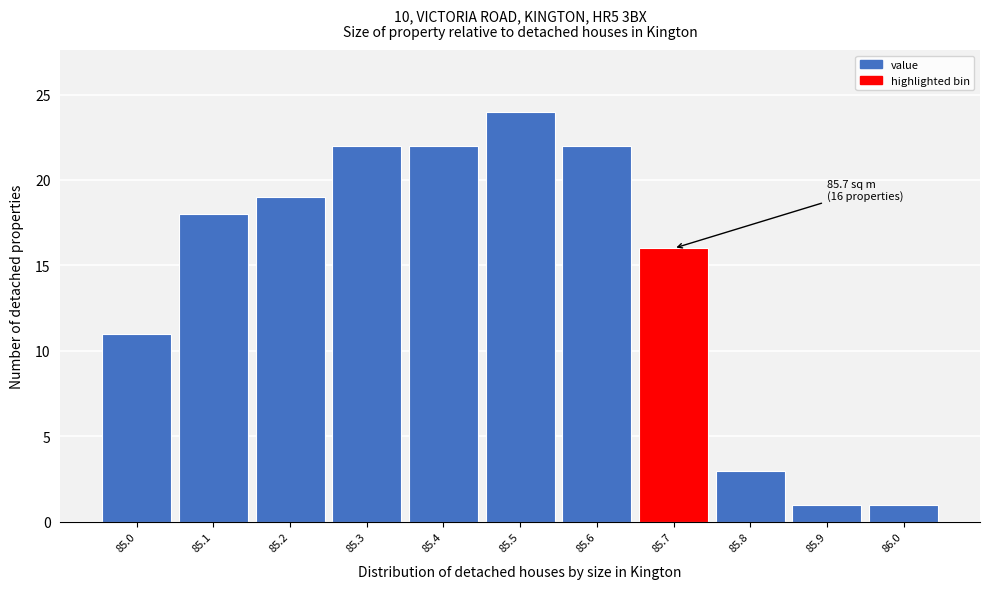

Reading right to left, extract all data points from this chart.

86.0=1	85.9=1	85.8=3	85.7=16	85.6=22	85.5=24	85.4=22	85.3=22	85.2=19	85.1=18	85.0=11